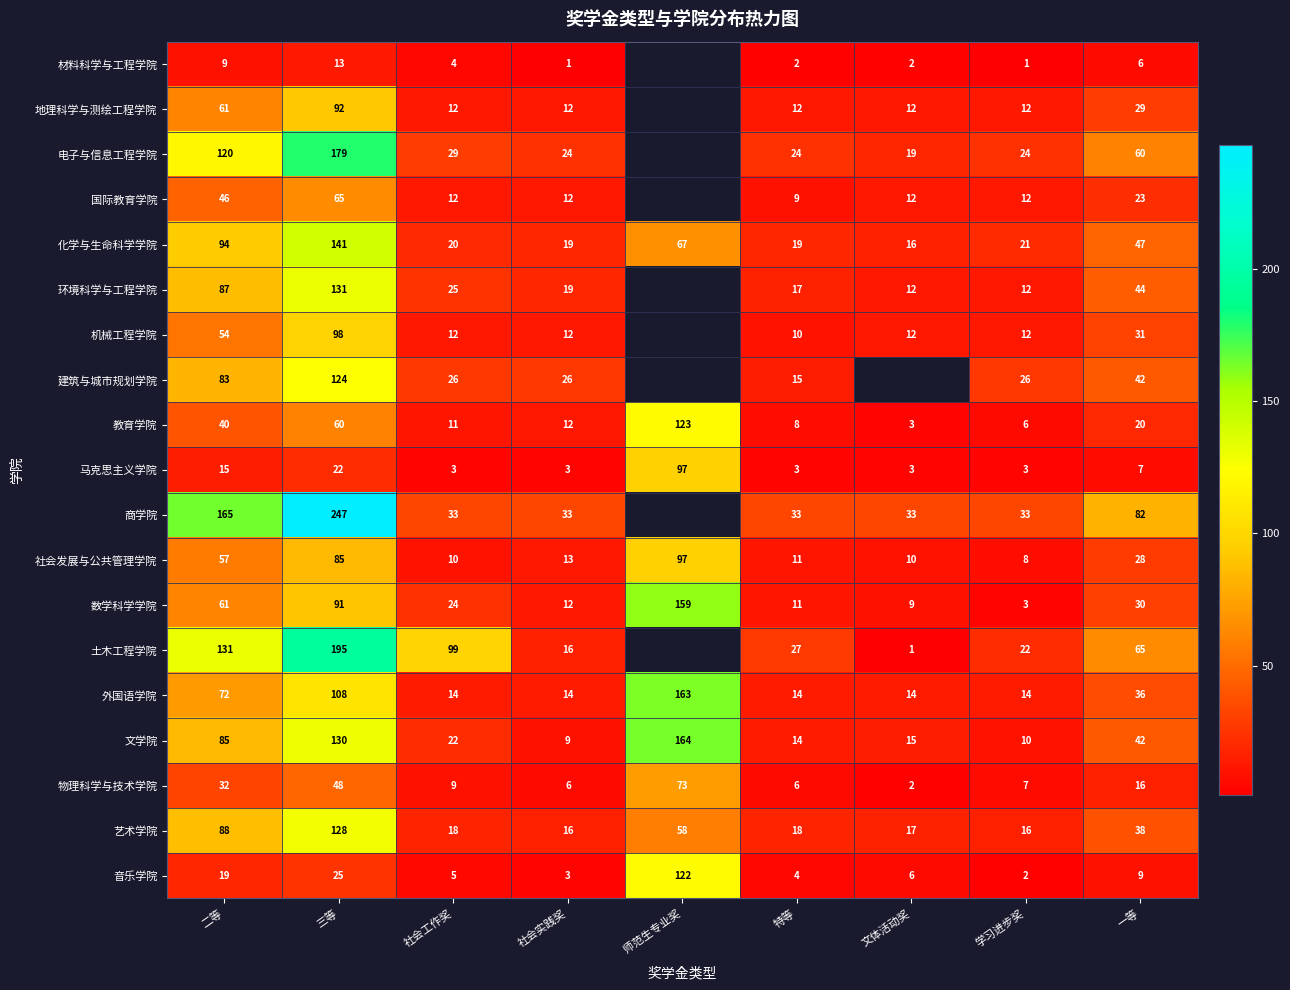

Where does the 教育学院 series first go above 12?

二等